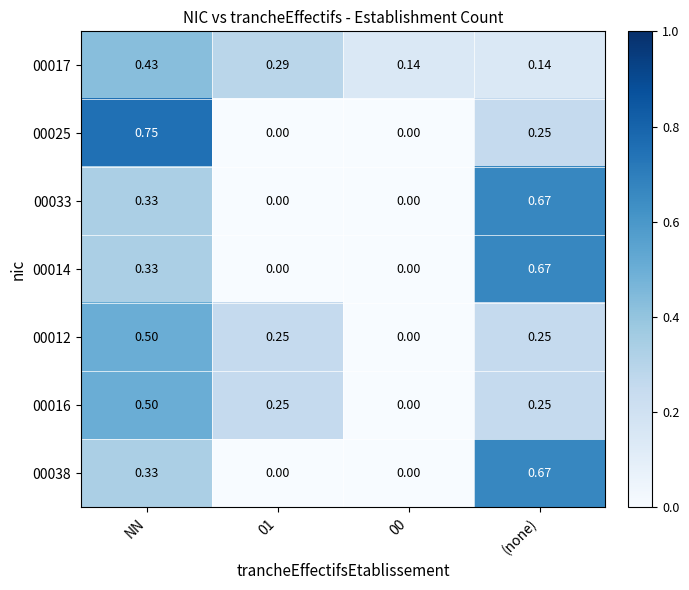

At which category is the sum across all series the highest?

NN